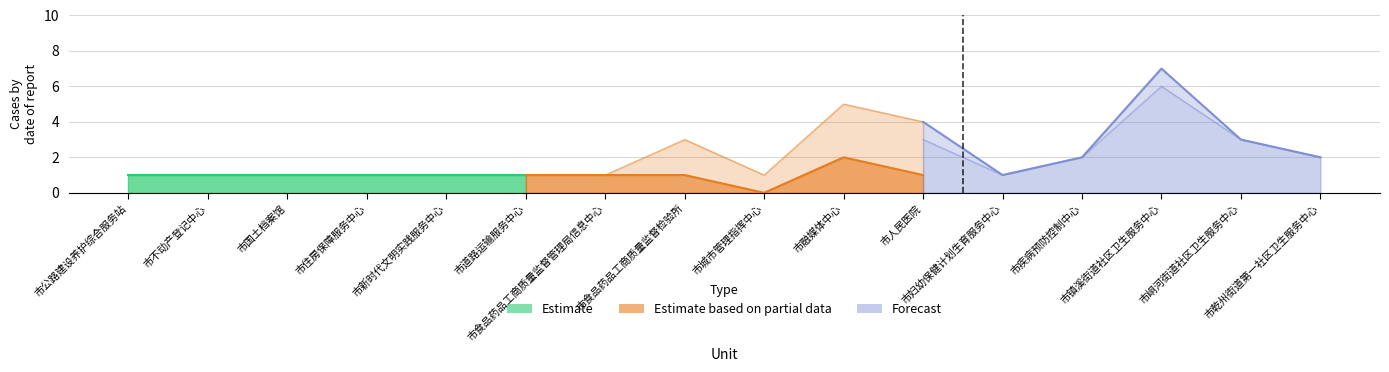

Which series has the largest total across all categories?

Forecast